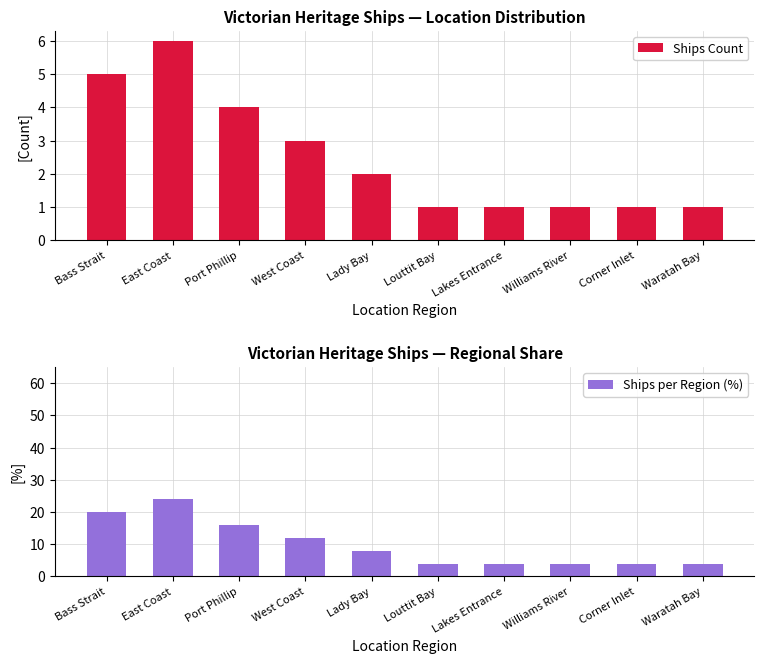

What is the sum of the Ships per Region (%) values at Lady Bay and Port Phillip?

24